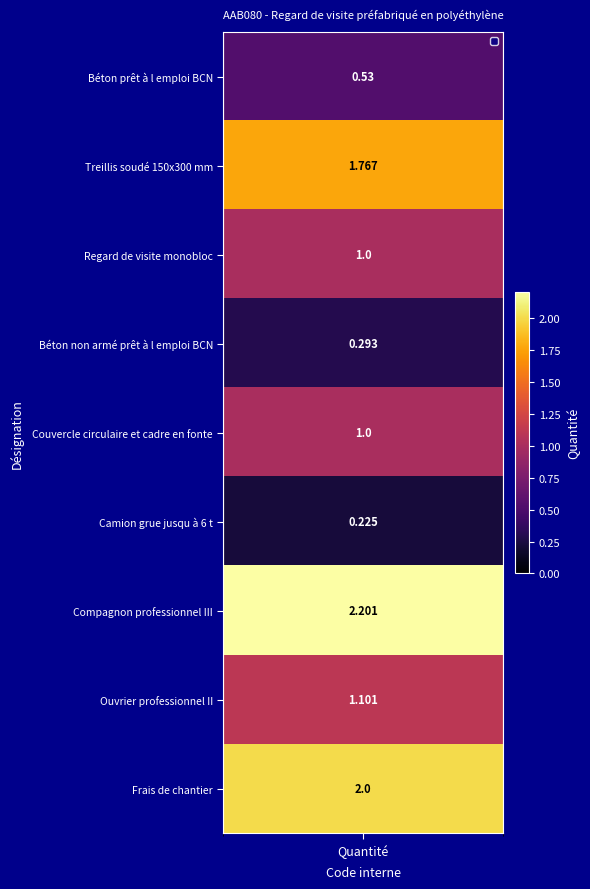

Which category has the highest value across all series?

Compagnon professionnel III